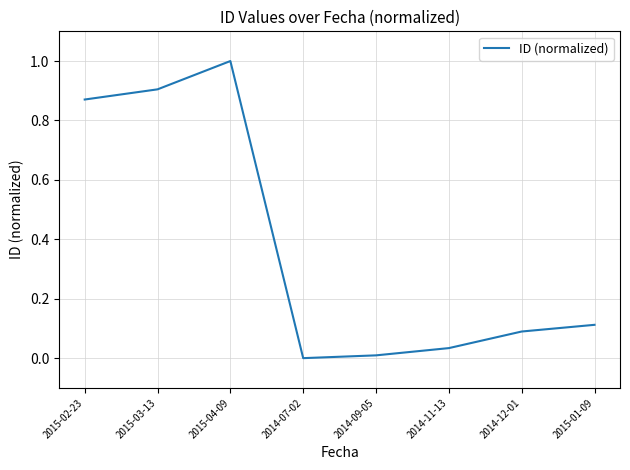

What is the average value?

0.4